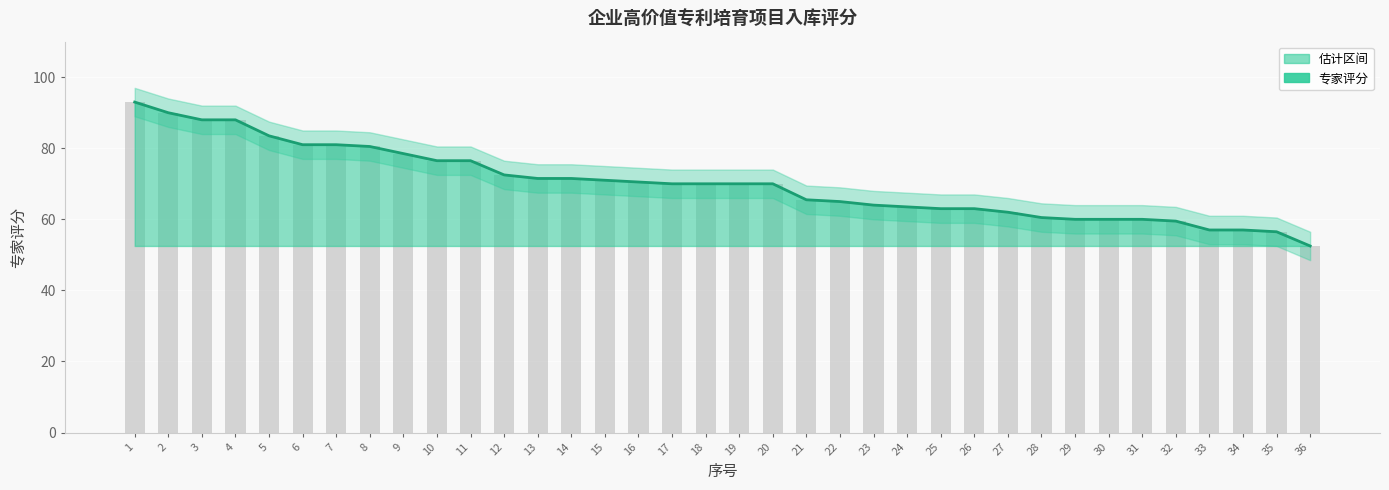

What is the greatest value displayed?

93.0